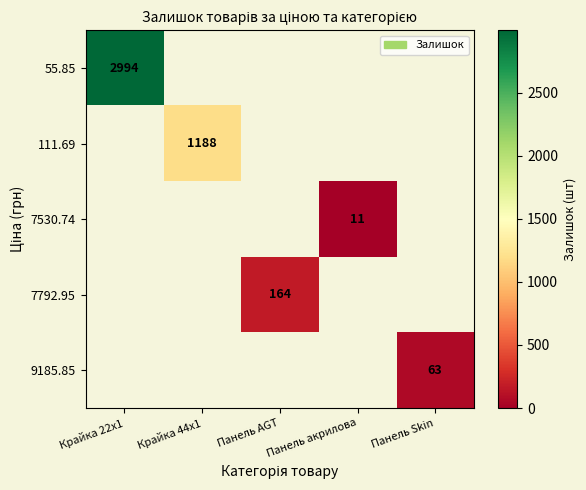

Is it true that 7530.74 equals 11 at Панель акрилова?

True